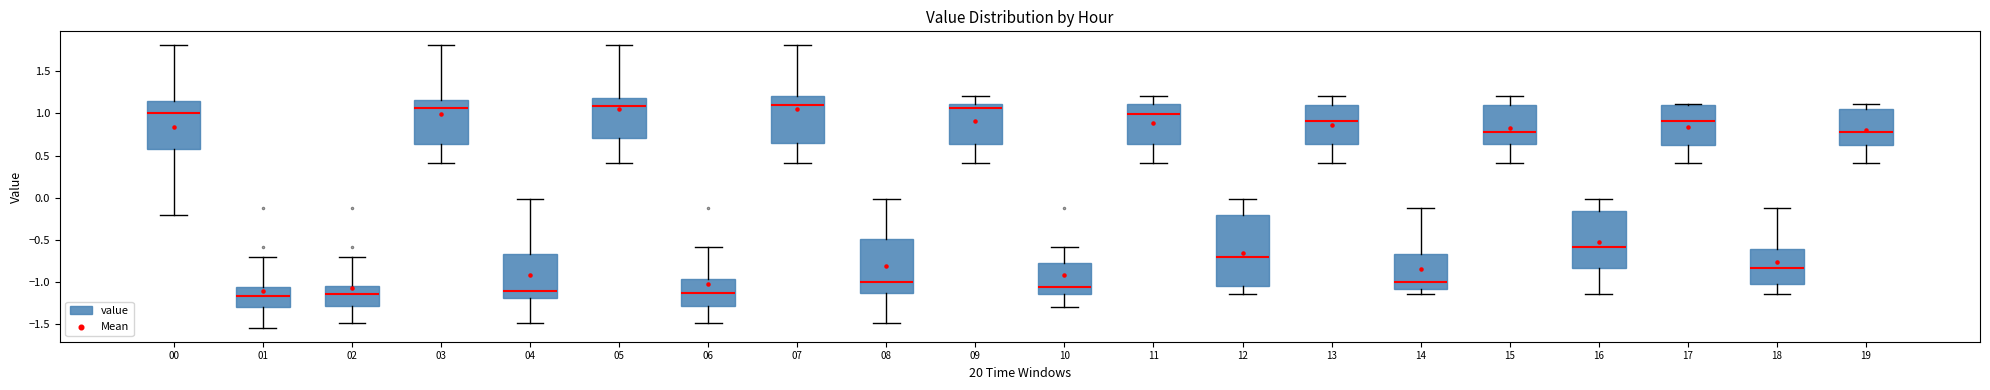

Which box is the tallest, from its lower edge to its upper edge?

12